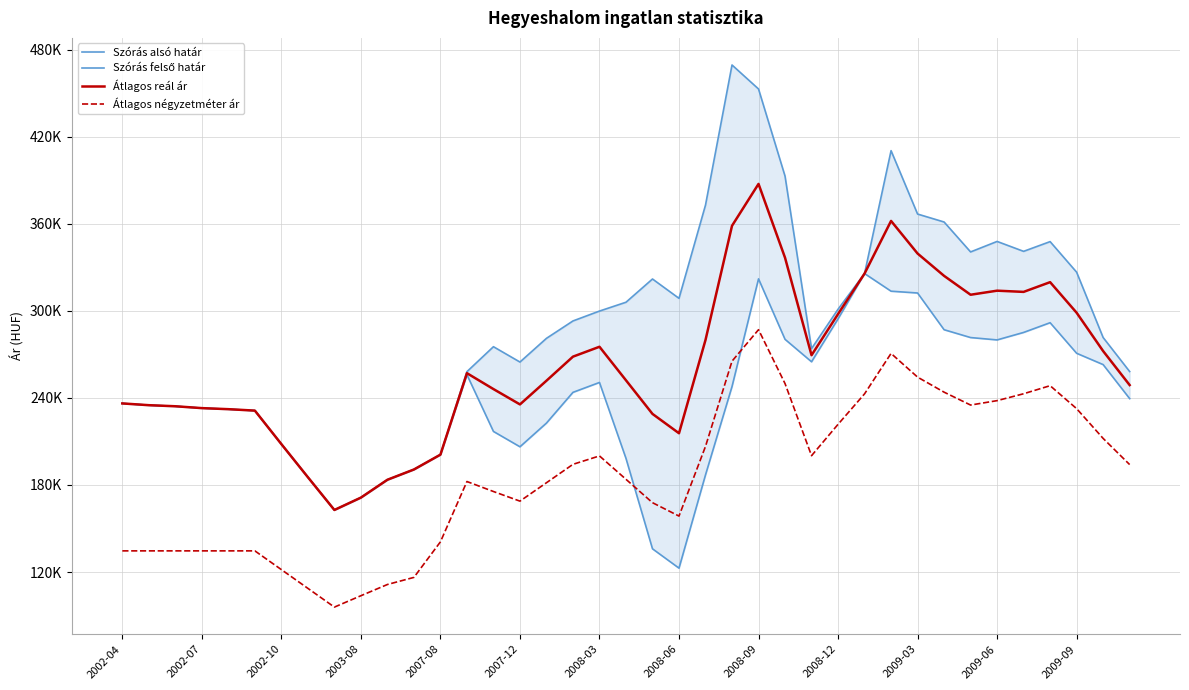

True or false: Átlagos reál ár and Szórás felső határ intersect in this chart.

False